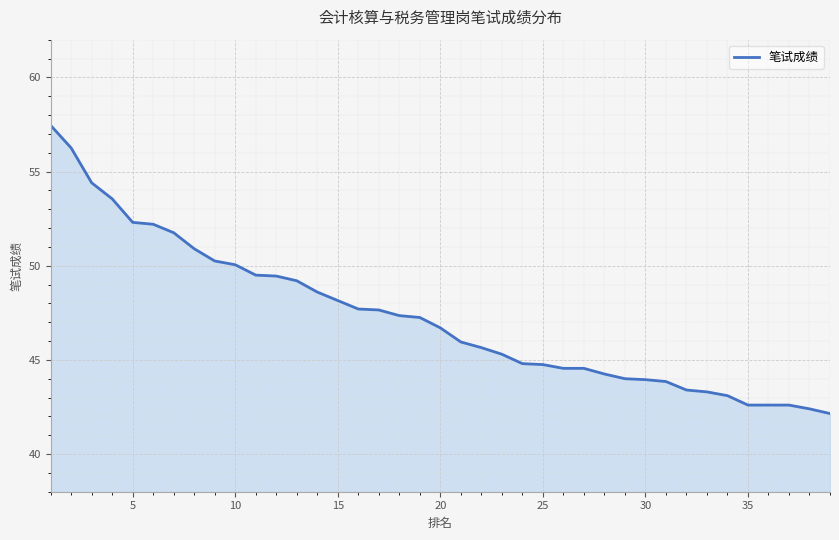

What is the difference between the maximum and minimum values?

15.3